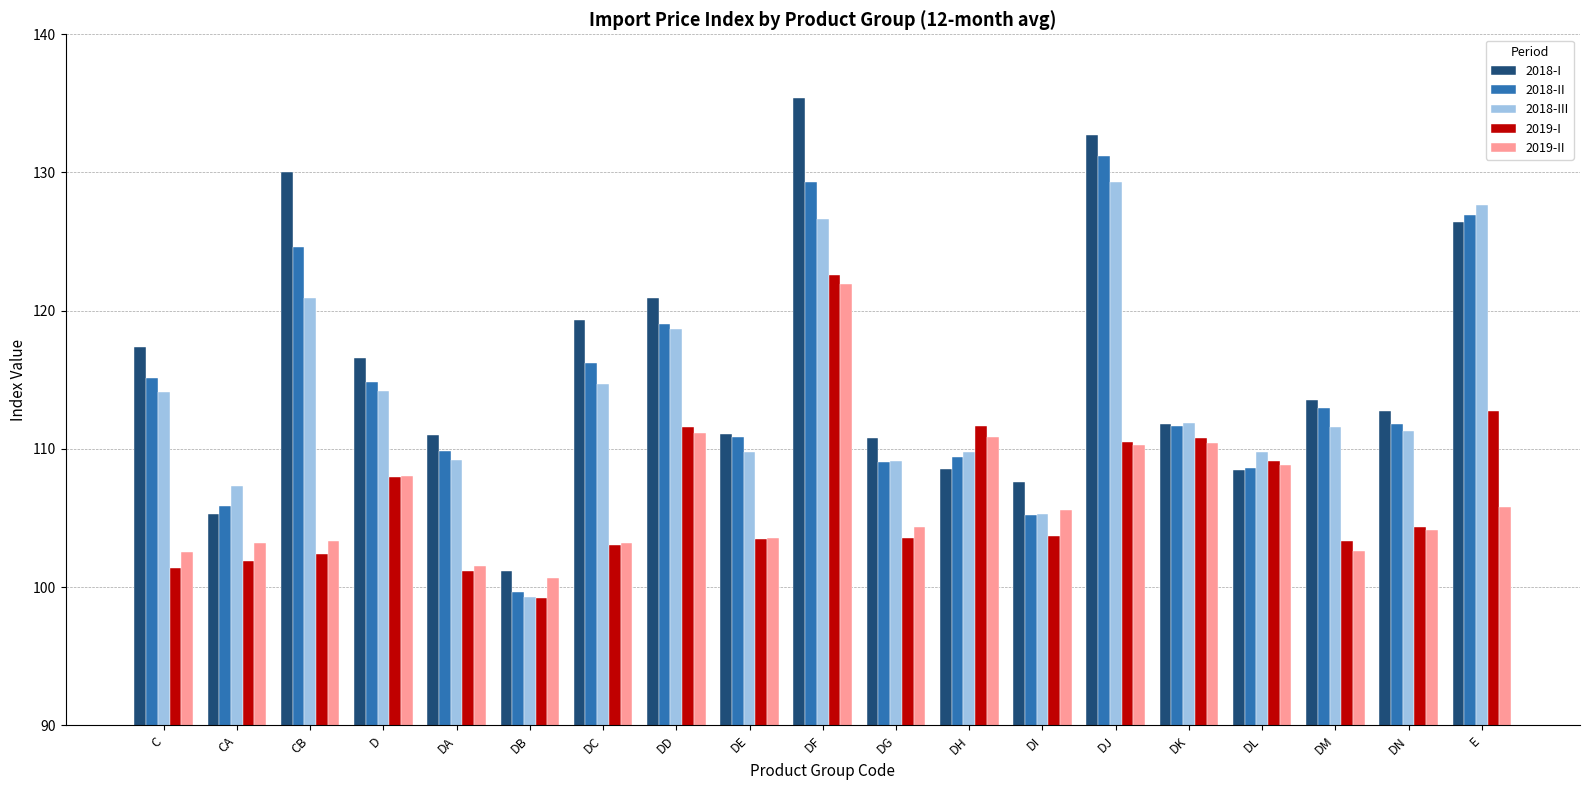

Read the 2018-III value at E.

127.7